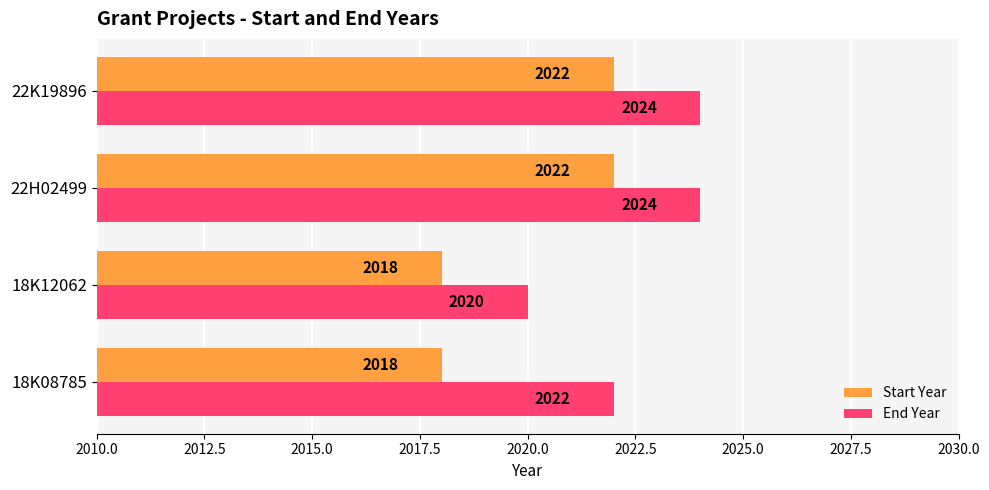

The value of End Year at 18K08785 is 3535. True or false?

False